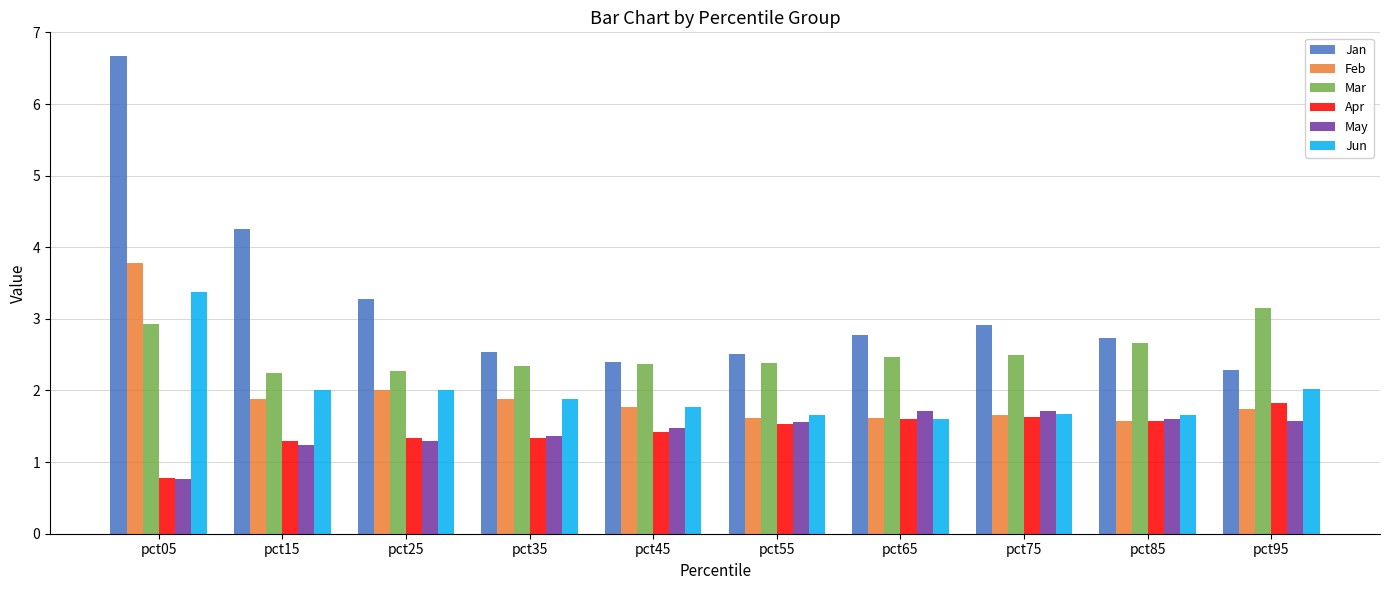

Where is Apr nearest to the value 1?

pct05